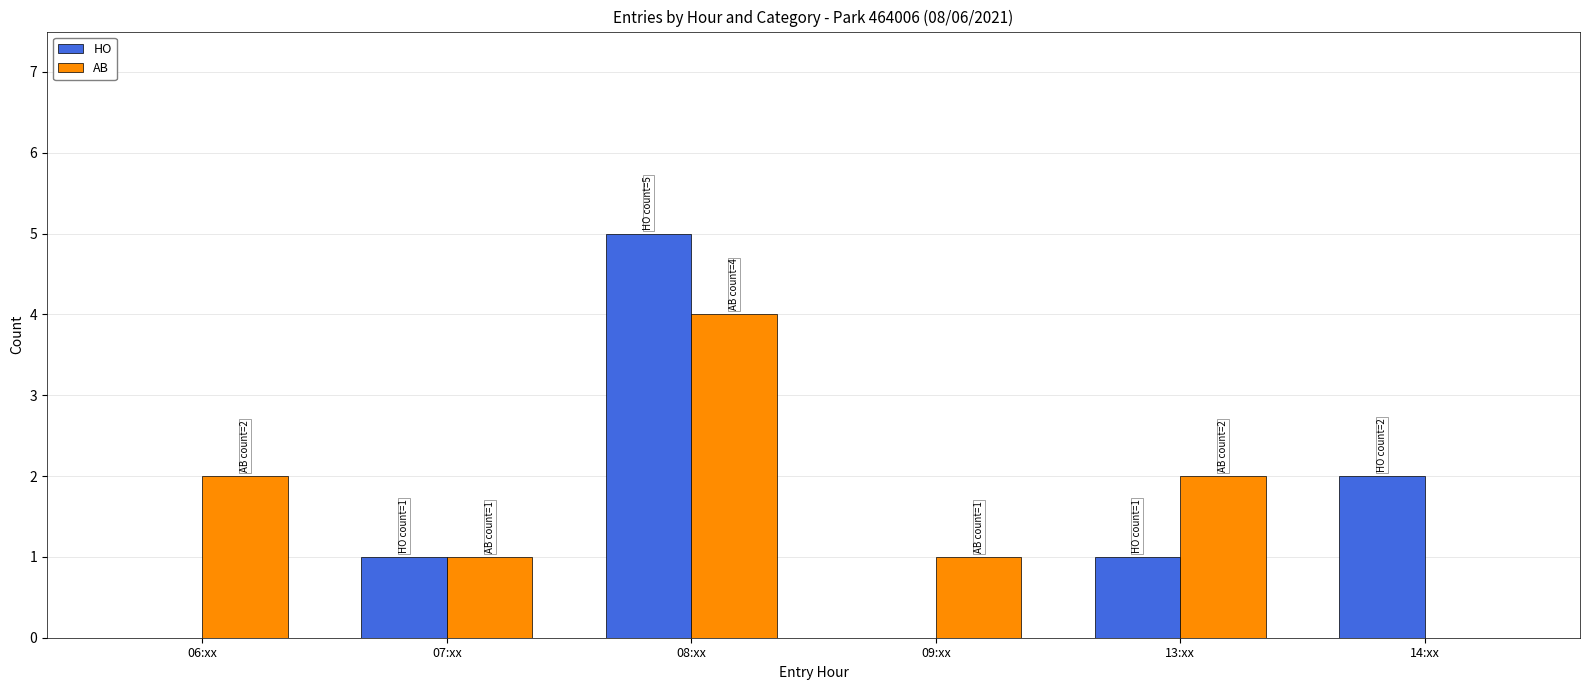

What is the spread (max minus min) of values at 13:xx?

1